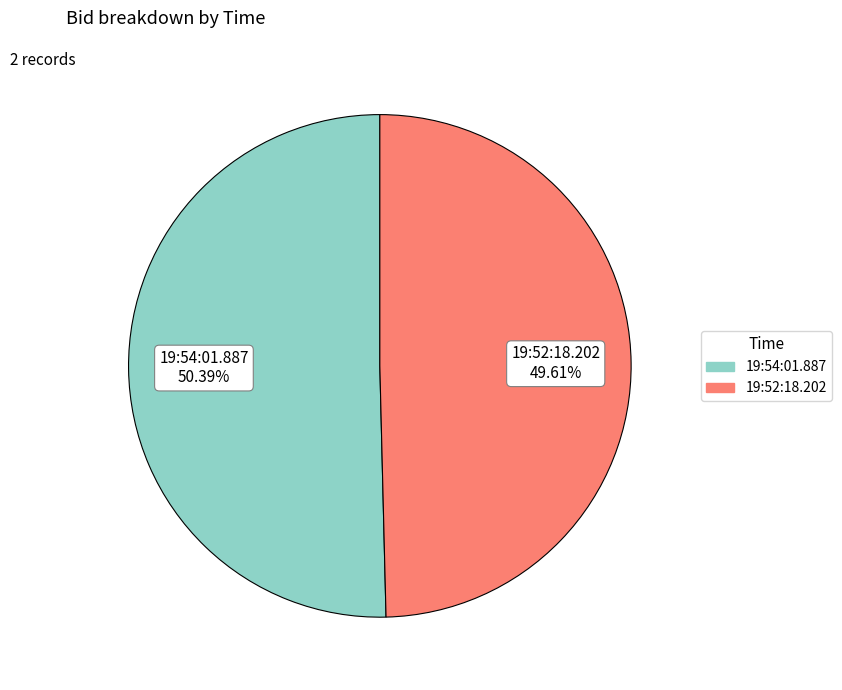

To the nearest percent, what is the combined percentage of 19:52:18.202 and 19:54:01.887?

100%